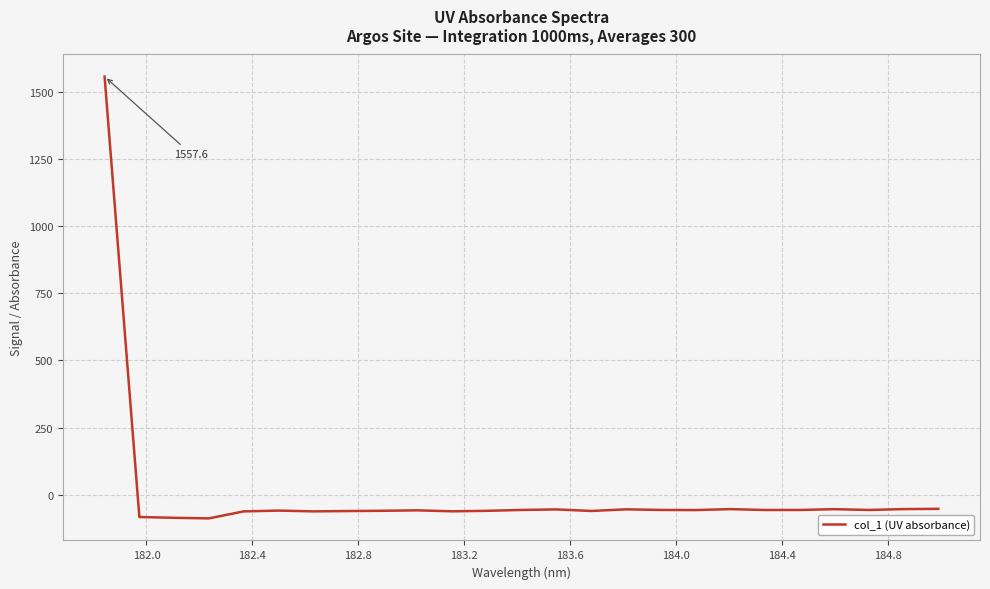

What is the difference between the maximum and minimum values?

1646.0